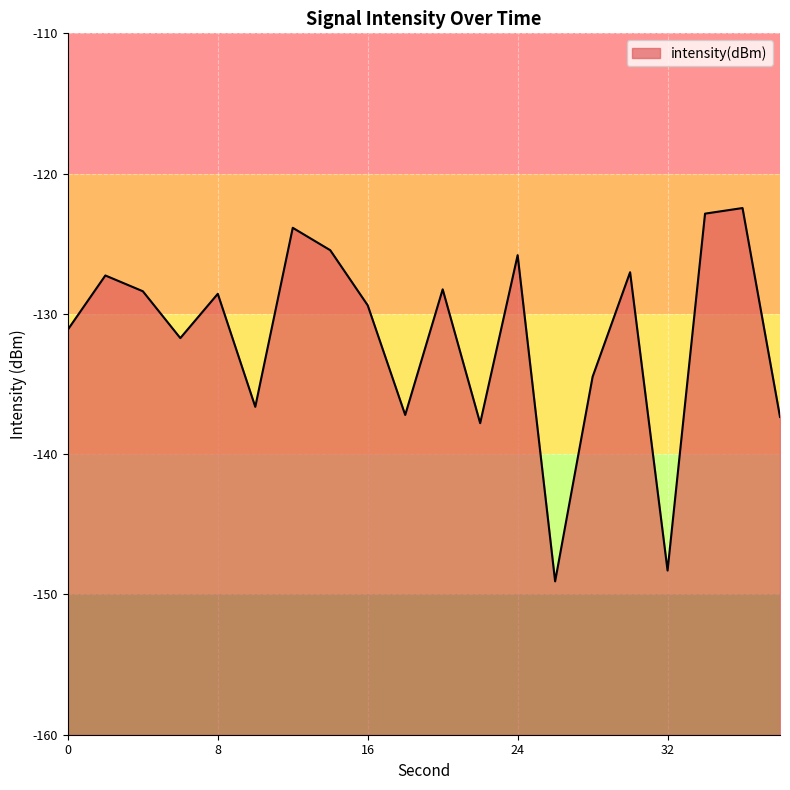

Is it true that the value at 22 is -36.6?

False